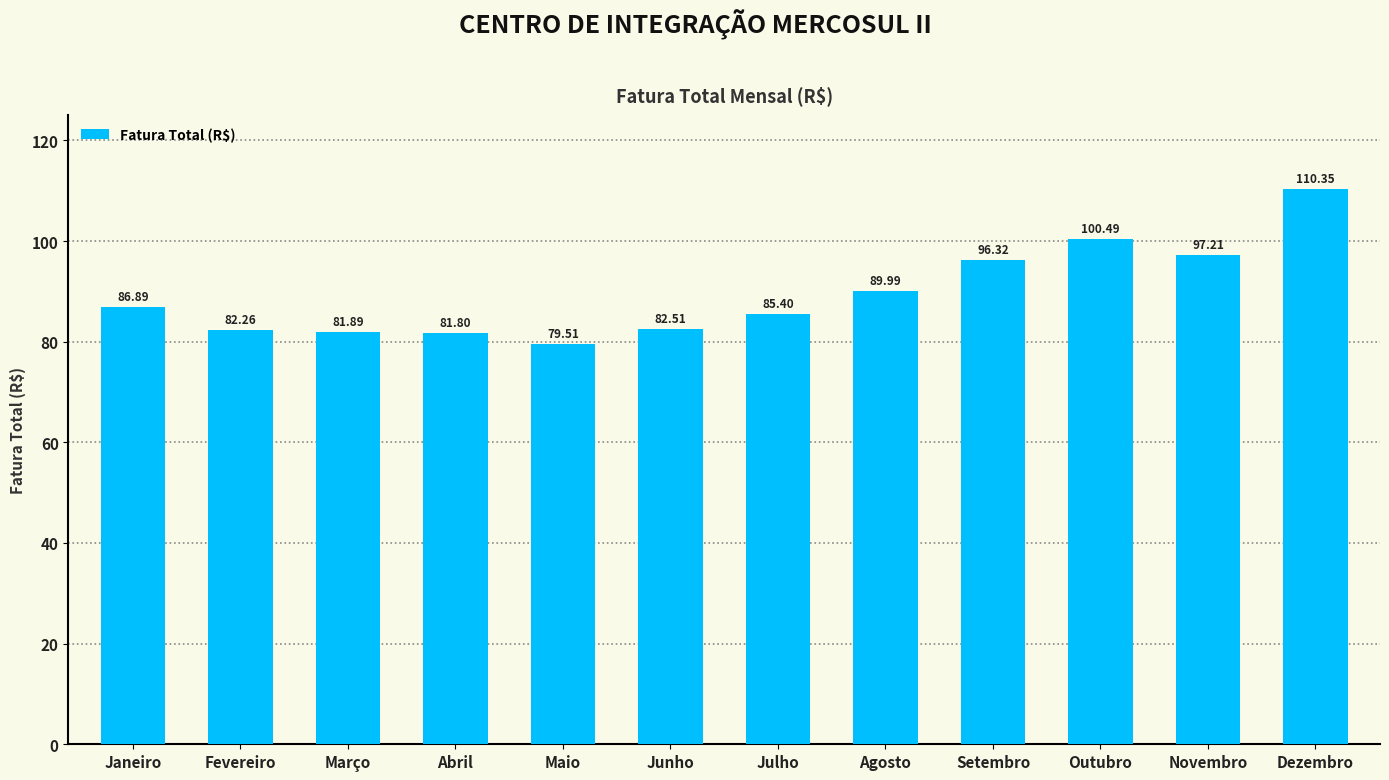

What position from the right is Junho?

7